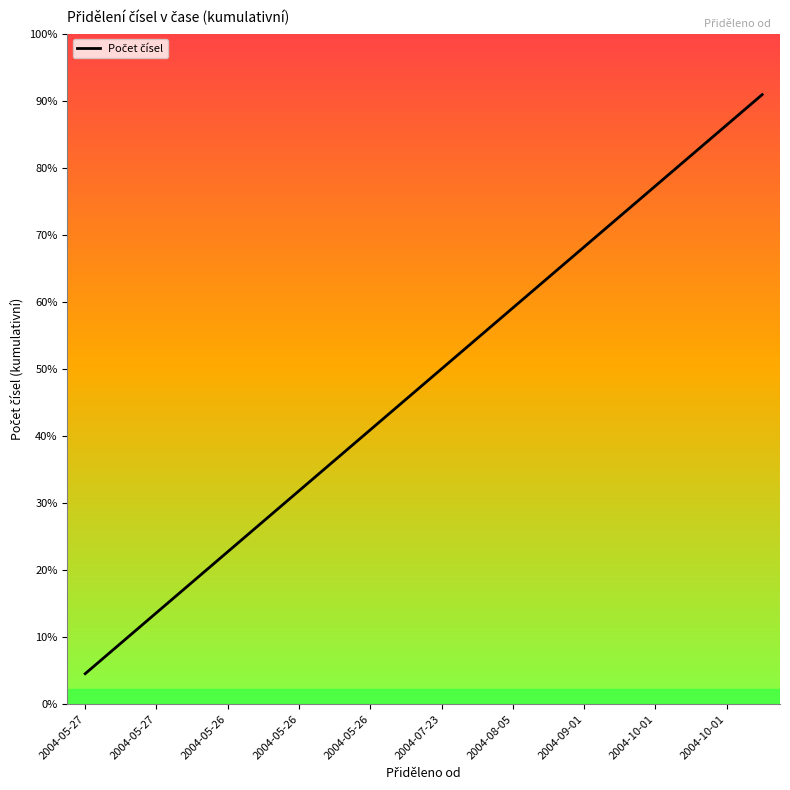

Is this an area chart (filled region under the line)?

Yes